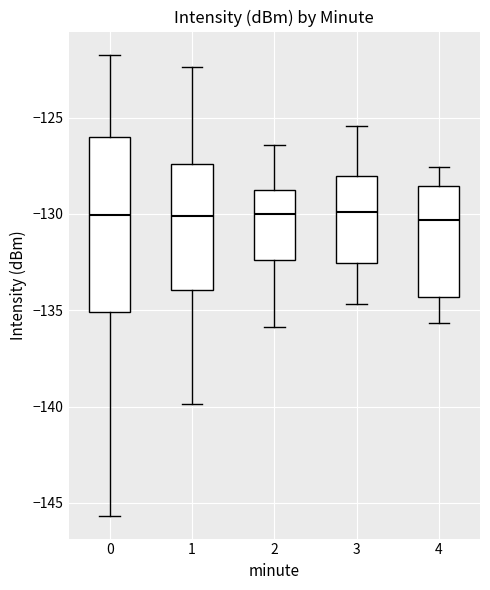

Where is the upper edge of the box at x = 3 on the y-axis? The values are not printed on the chart, so give them approximately, as read against the axis.

-128.0